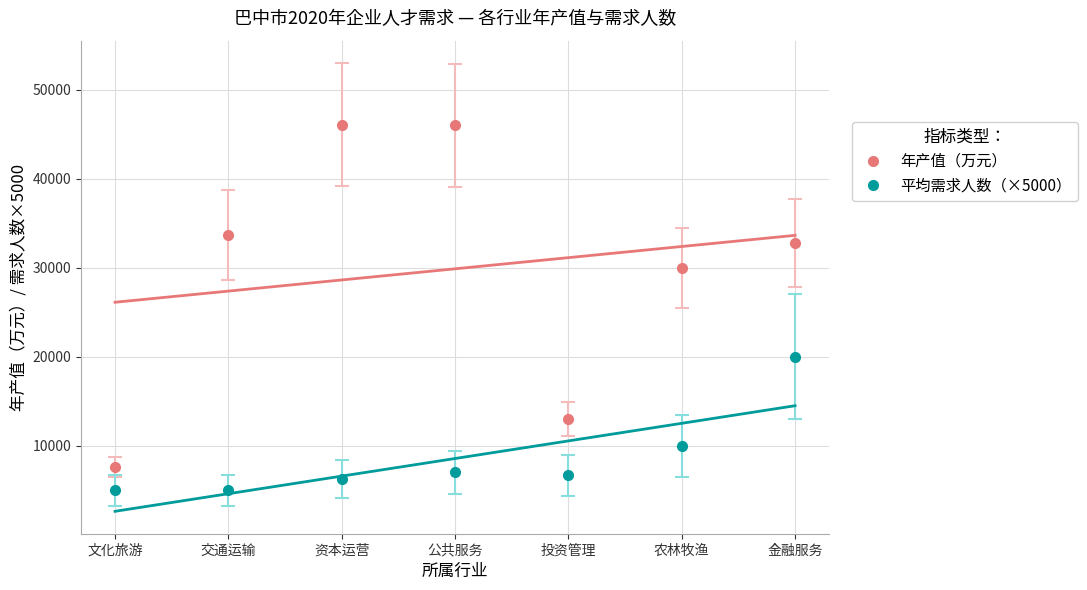

Is it true that 平均需求人数（×5000） equals 7034 at 文化旅游?

False